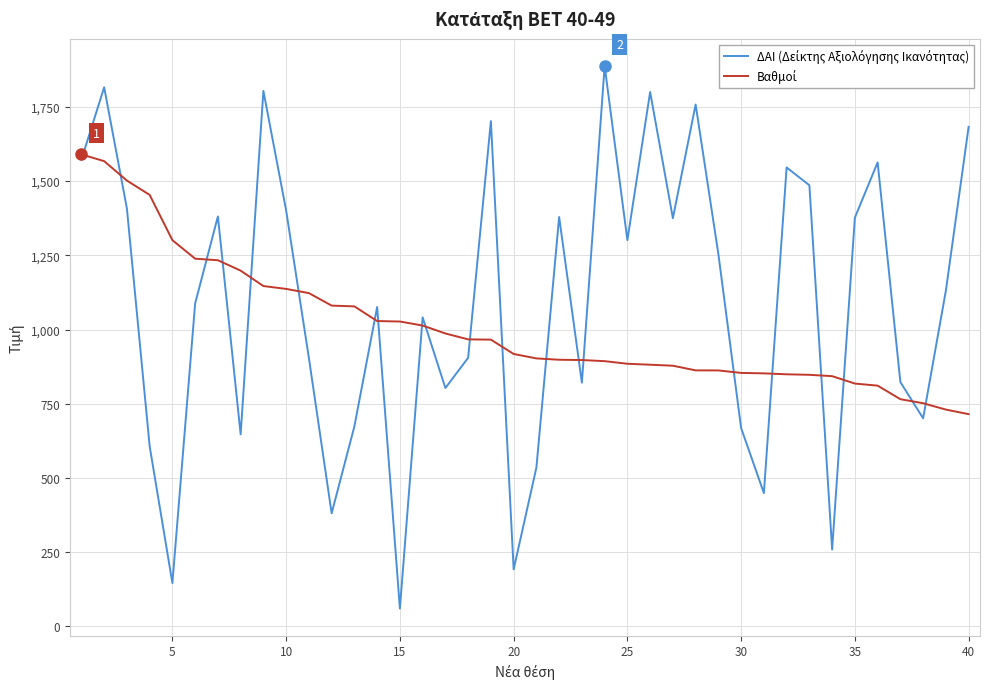

How many lines are shown in the chart?

2